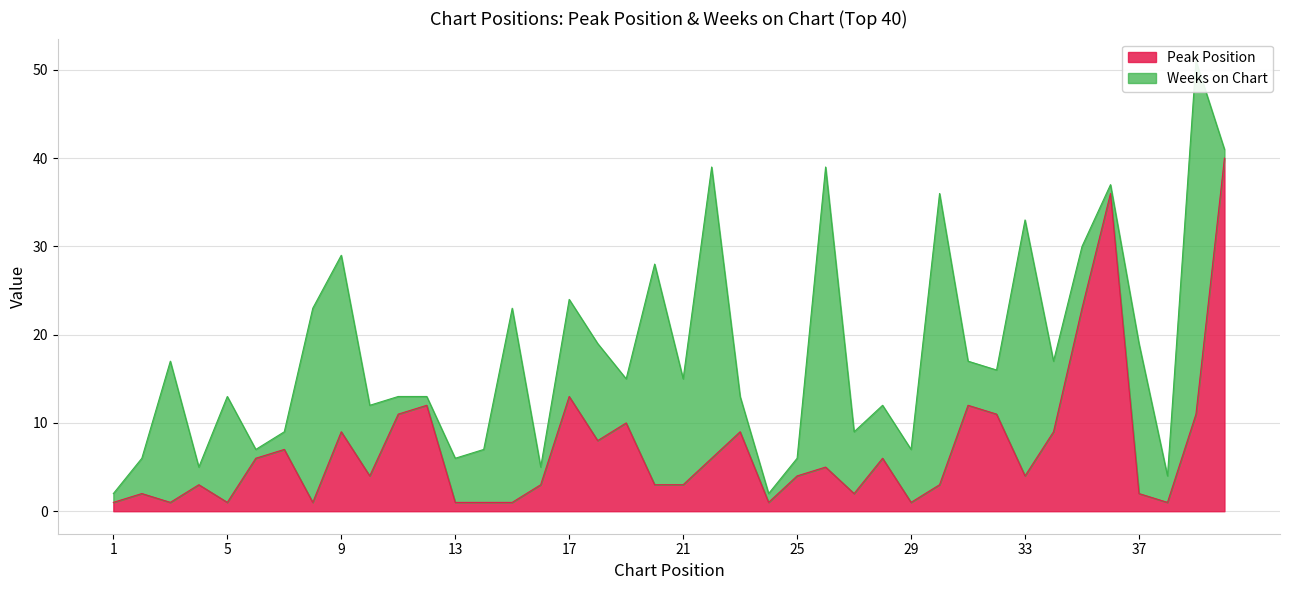

Which has a higher value, 39 or 33?

39